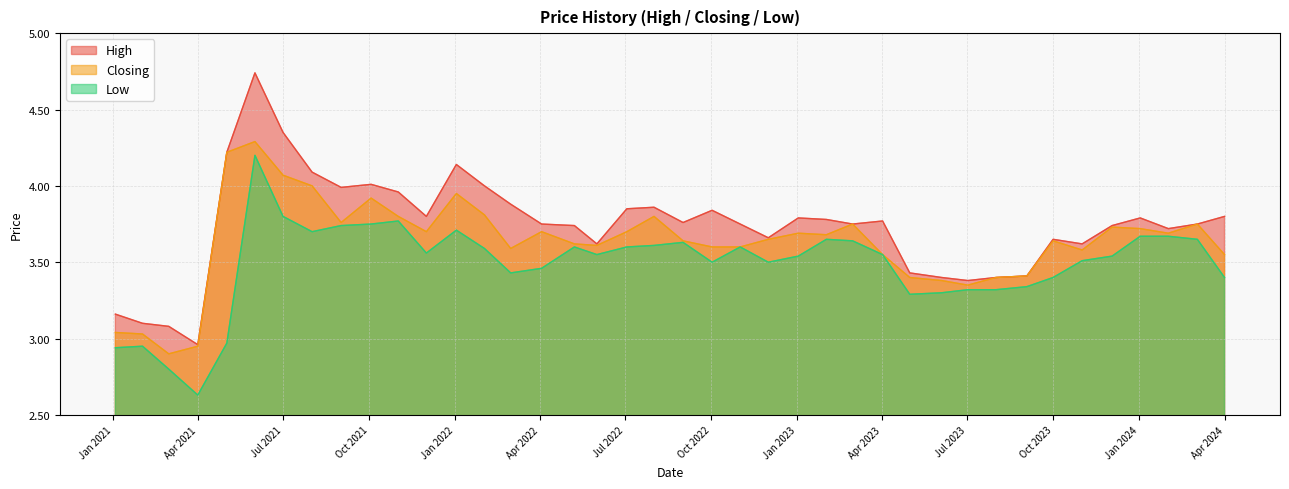

How many interior local peaks does the Low series have?

8